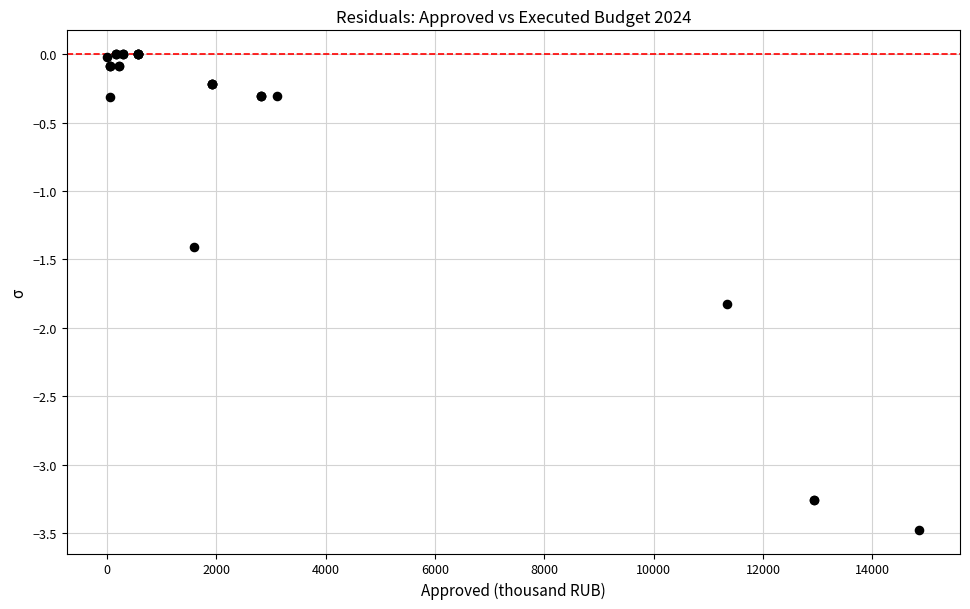

What Y value in the scatter plot is closest to -1?

-1.4